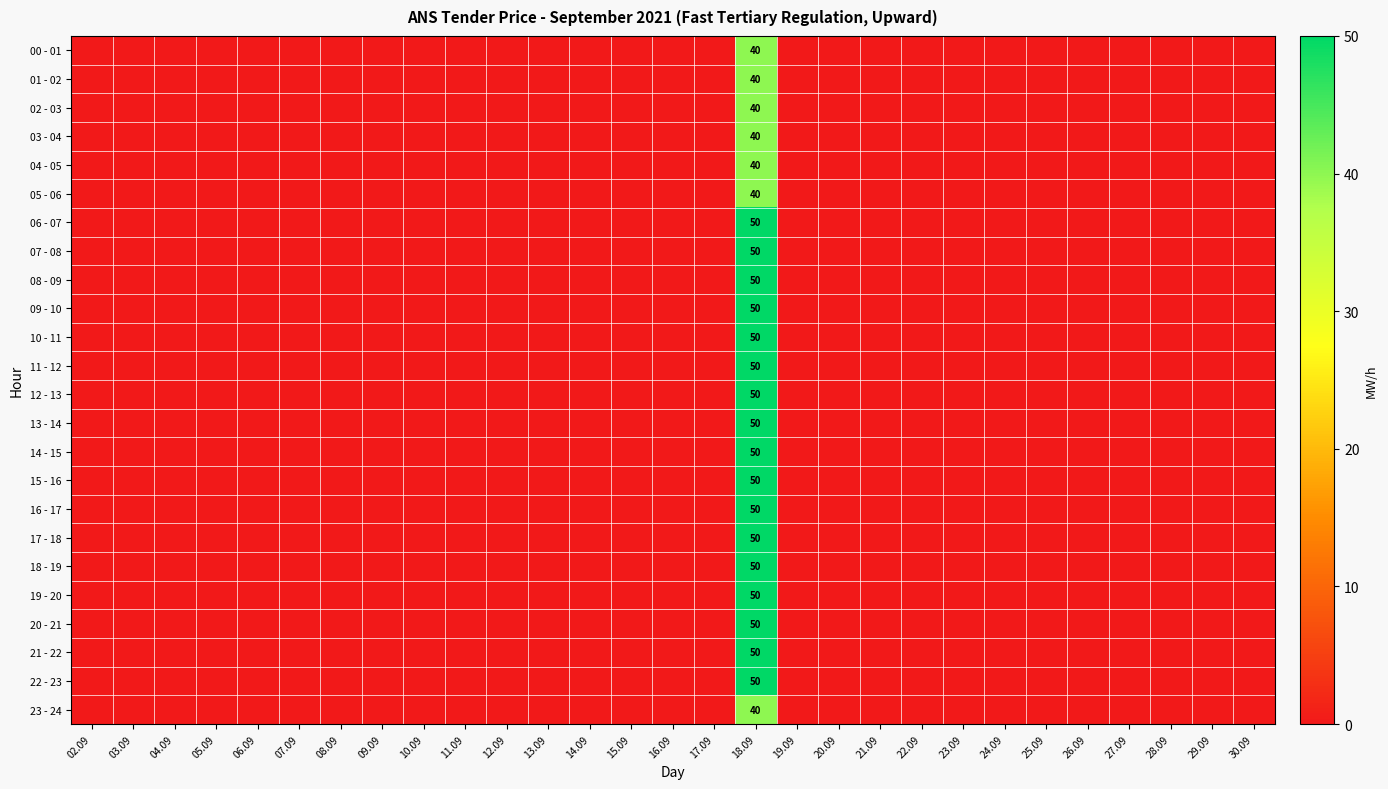

Which has a higher value, 14.09 or 12.09?

14.09